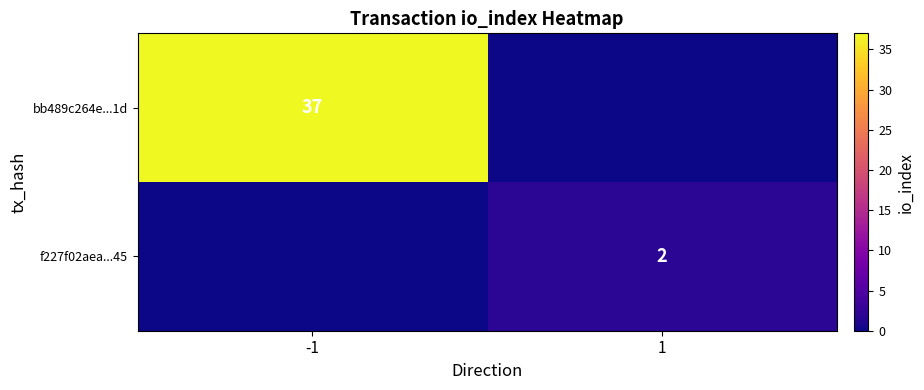

At how many categories does at least one series exceed 29?

1